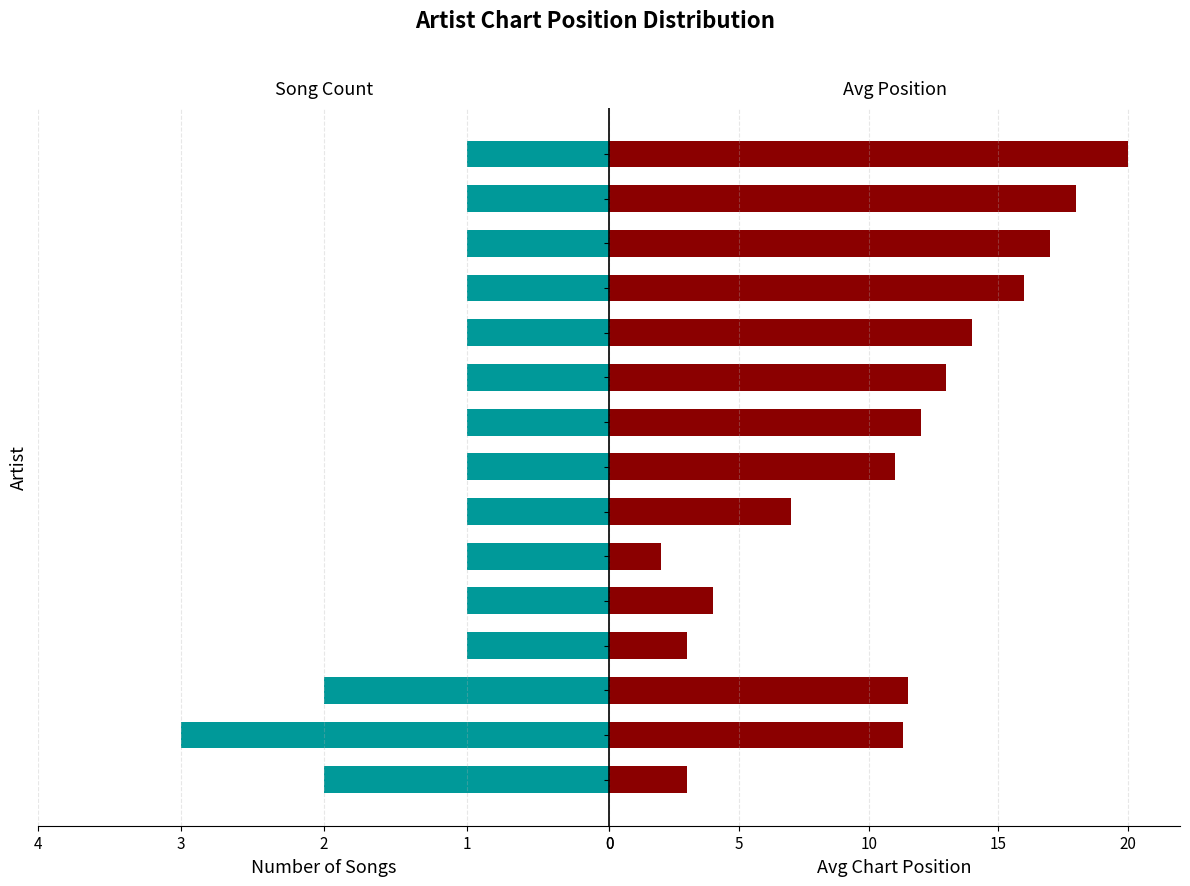

Are the bars horizontal?

Yes